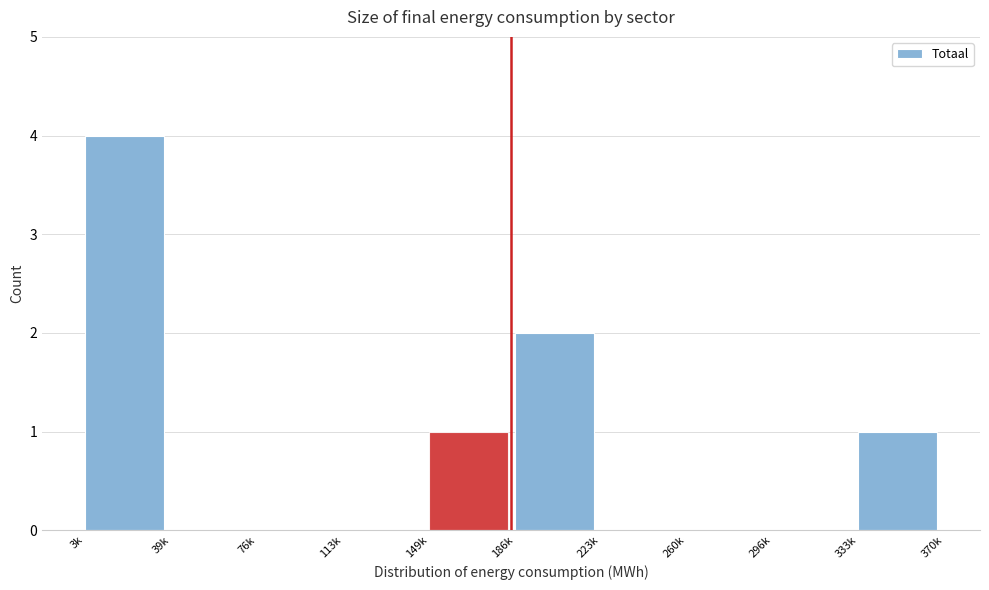

Reading left to right, what are all the values shown in this chart?

3k=4	39k=0	76k=0	113k=0	149k=1	186k=2	223k=0	260k=0	296k=0	333k=1